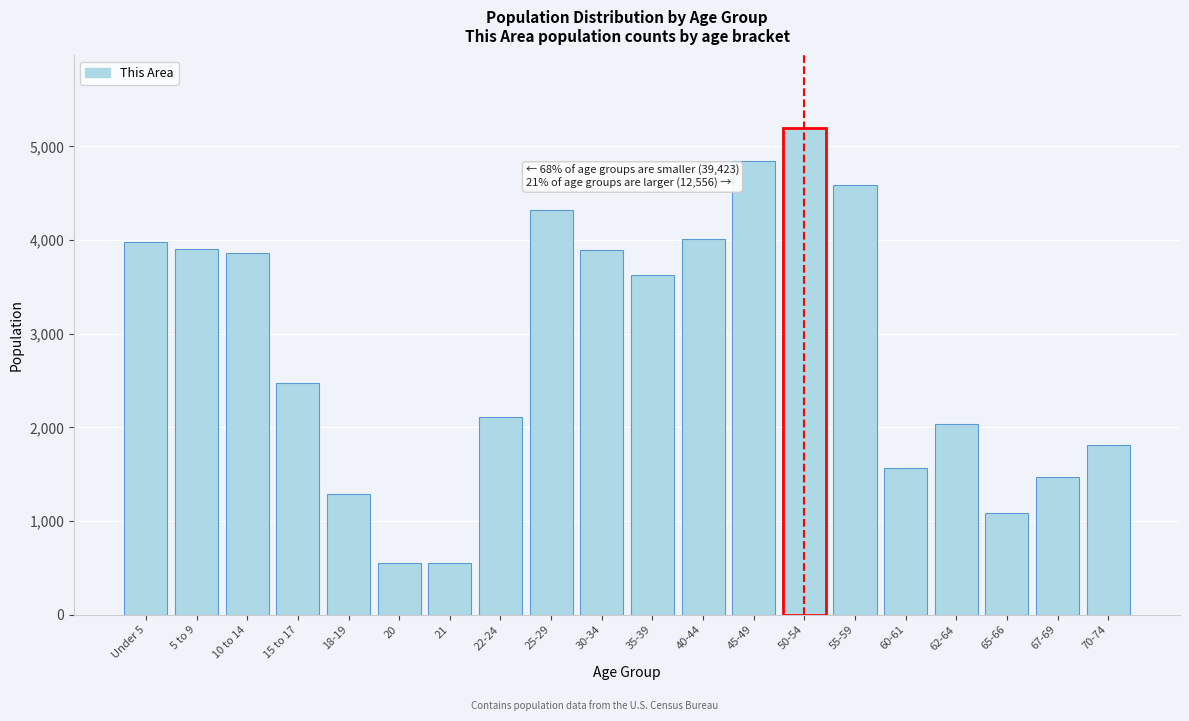

At which label is the value closest to 2870?

15 to 17